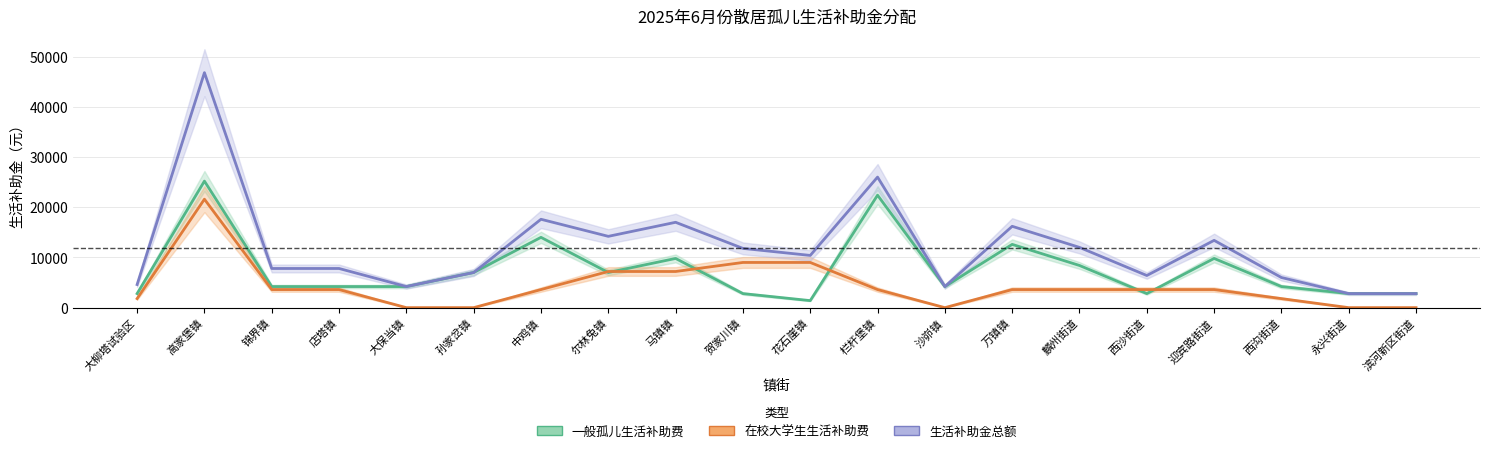

What is the value of the 一般孤儿生活补助费 point at the 7th from the left?

14000